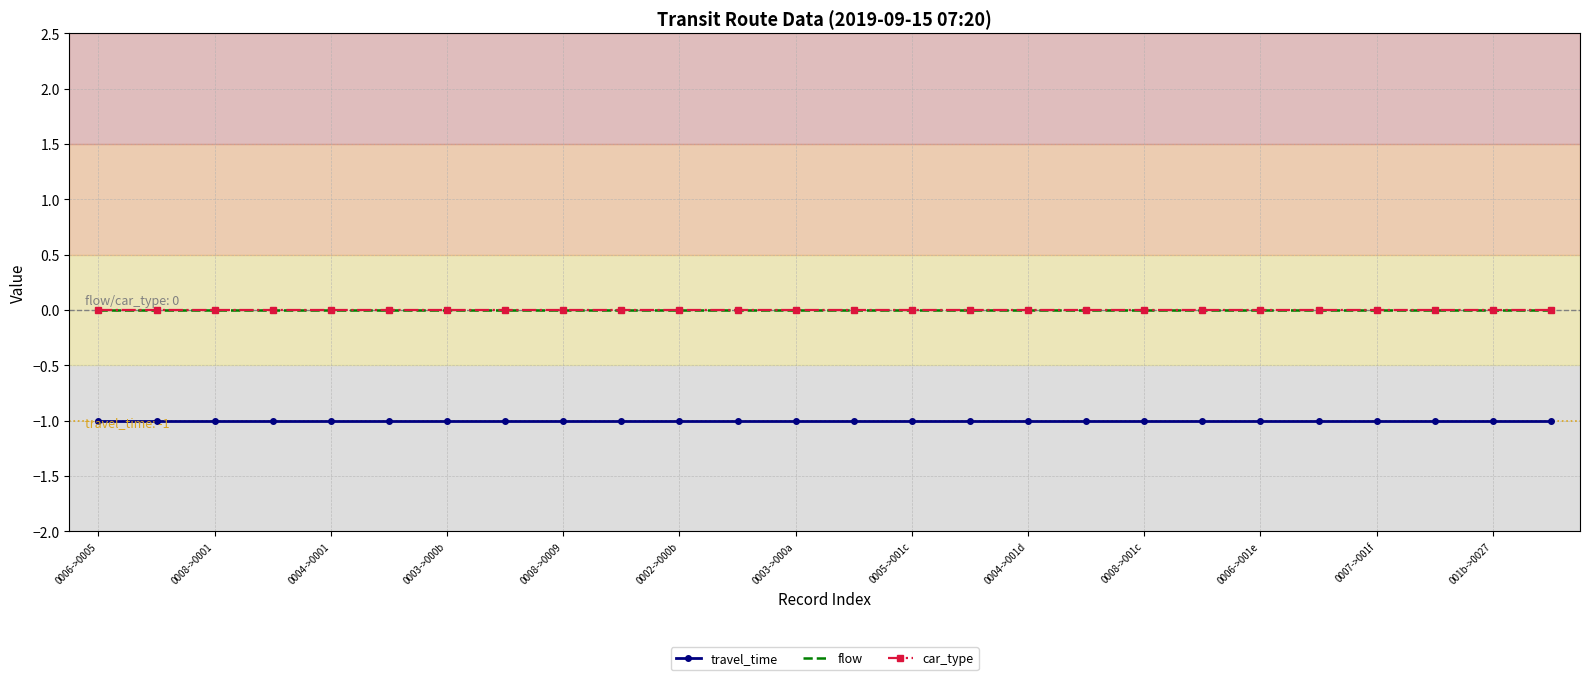

Which category has the highest value across all series?

0006->0005